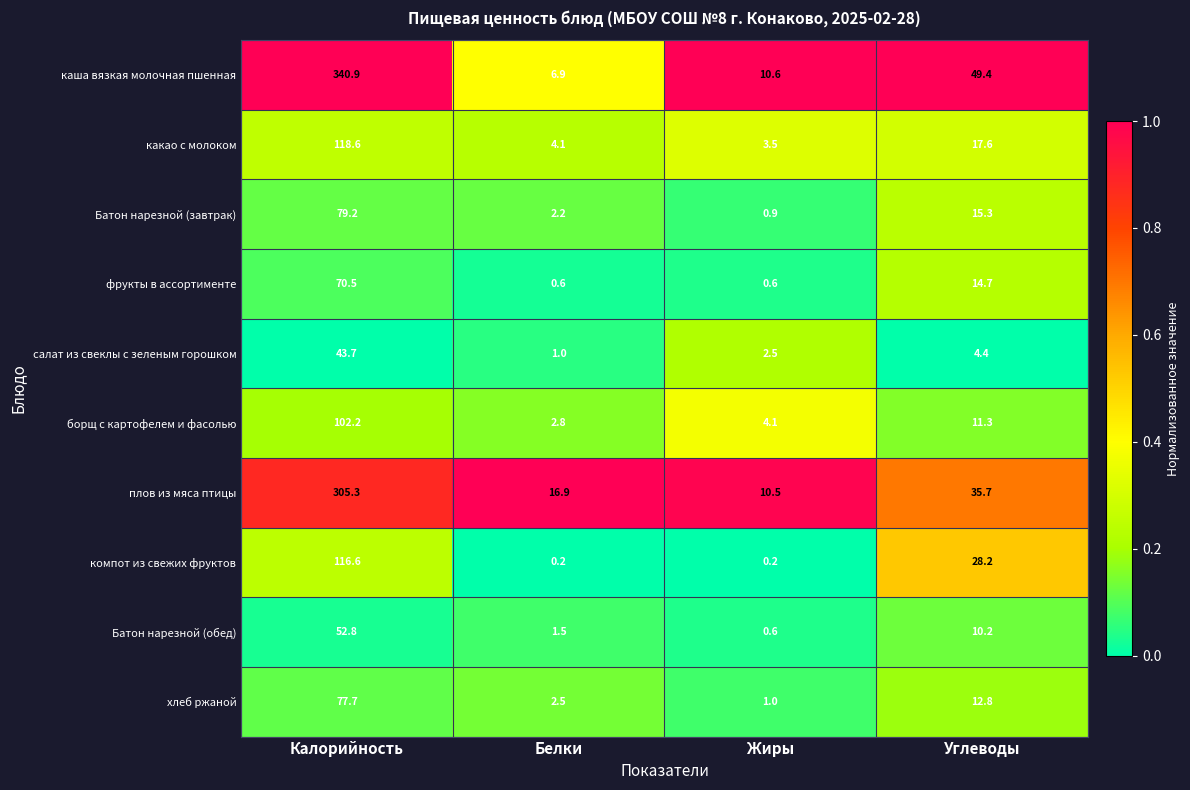

Read the компот из свежих фруктов value at Углеводы.

28.2